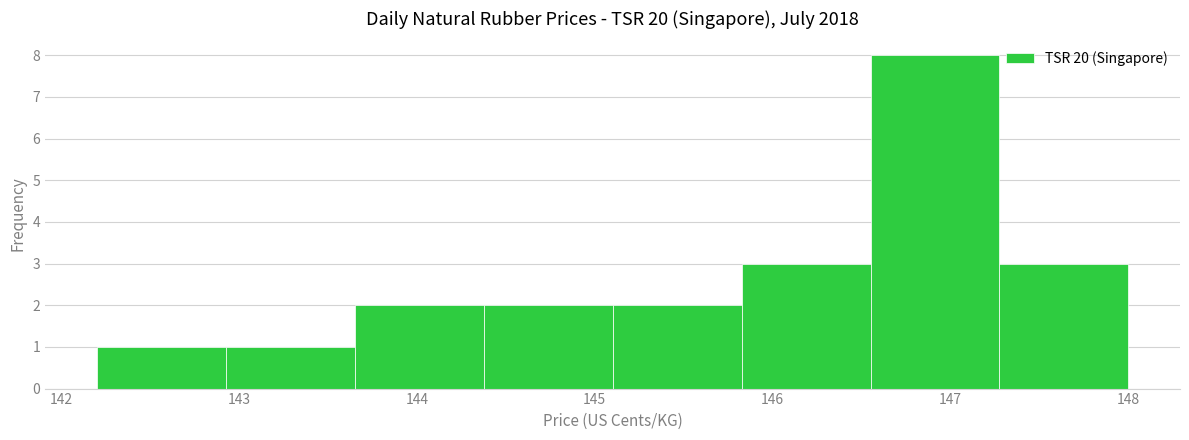

How tall is the bar that spans 147.3 to 148.0 on the x-axis? Neither the bar edges nor the heights are printed on the chart, so give them approximately, as read against the axes.

3